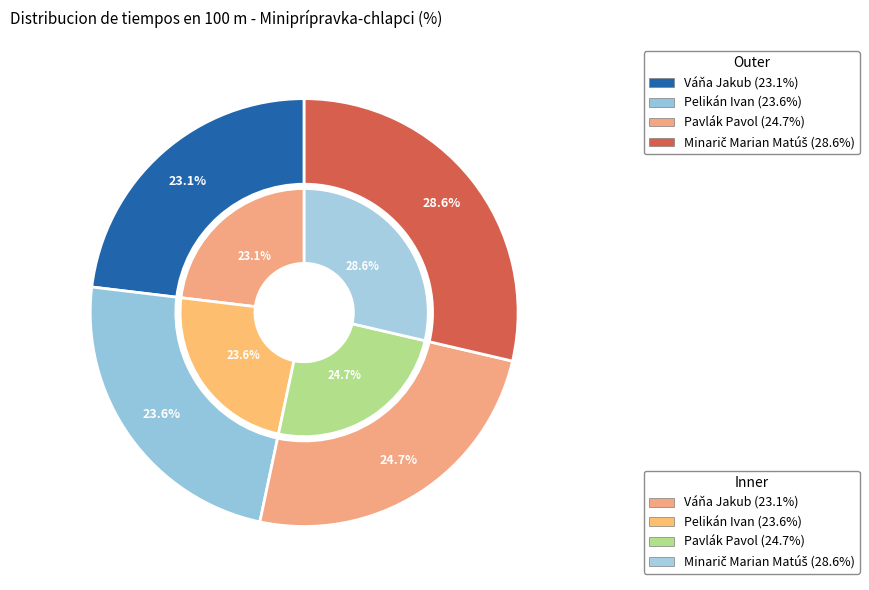

What is the change in value from Váňa Jakub to Minarič Marian Matúš?

+5.6